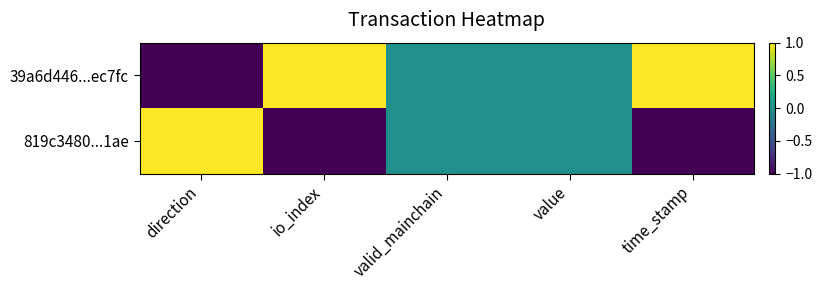

Rank the series by their average value, from lowest to highest.

819c3480...1ae, 39a6d446...ec7fc